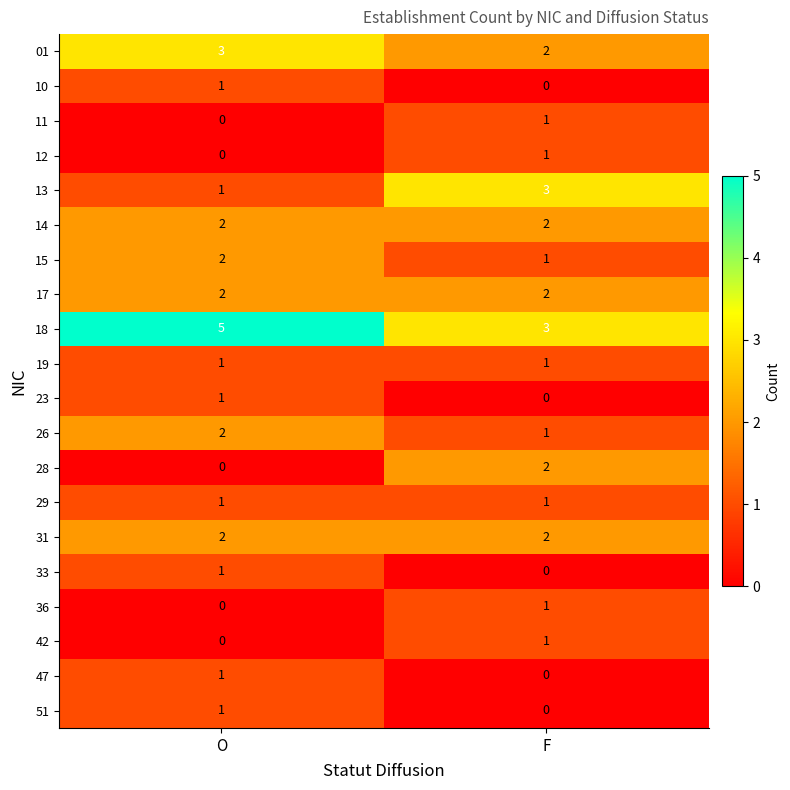

At which category is the sum across all series the highest?

O